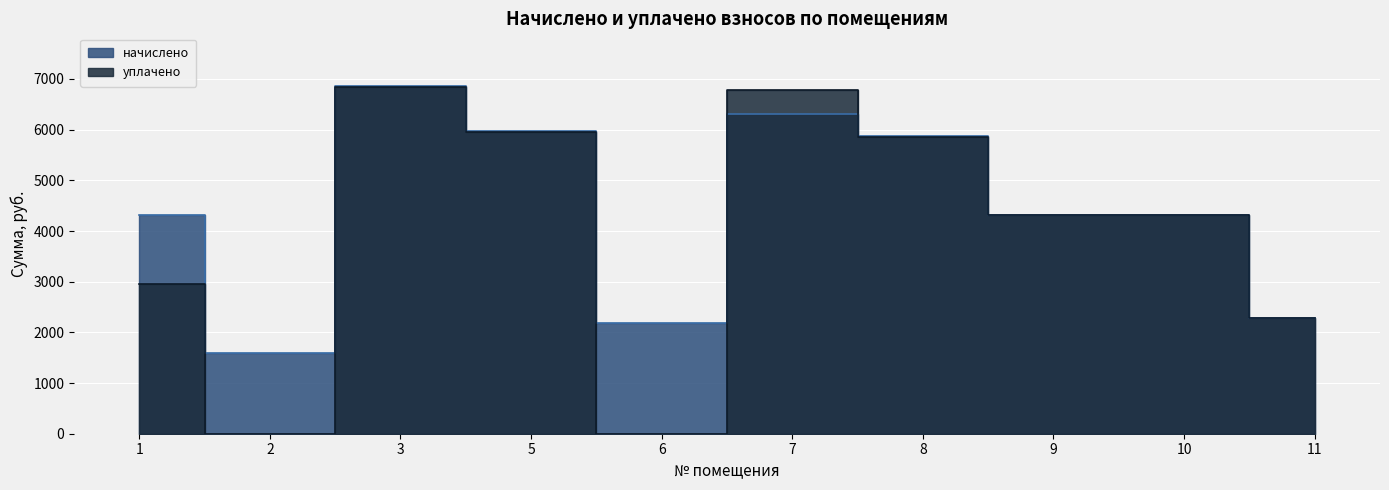

What is the value of the начислено point at the 1st from the left?

4321.6